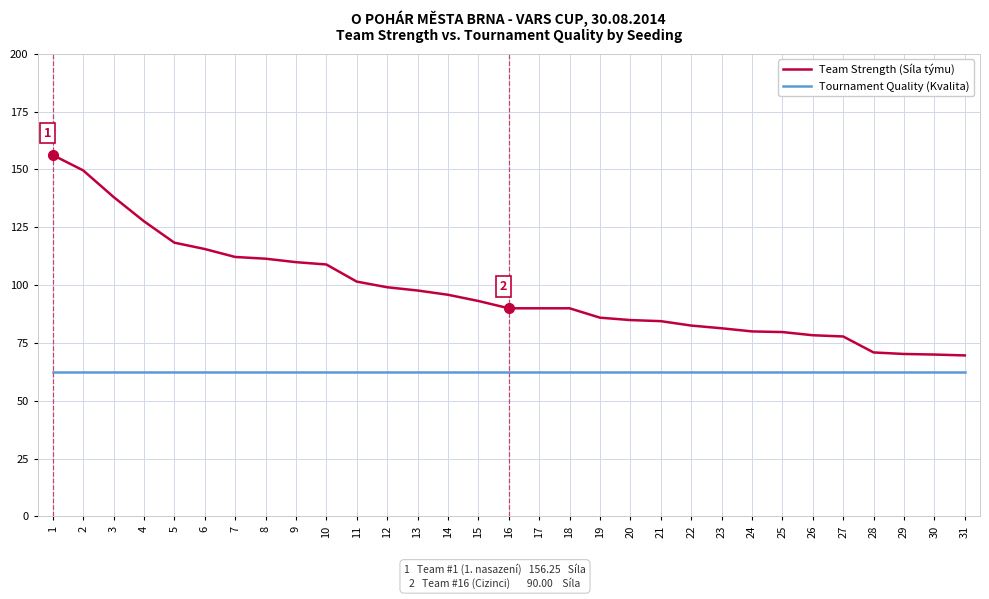

Between 3 and 25, which series saw the biggest shift?

Team Strength (Síla týmu)